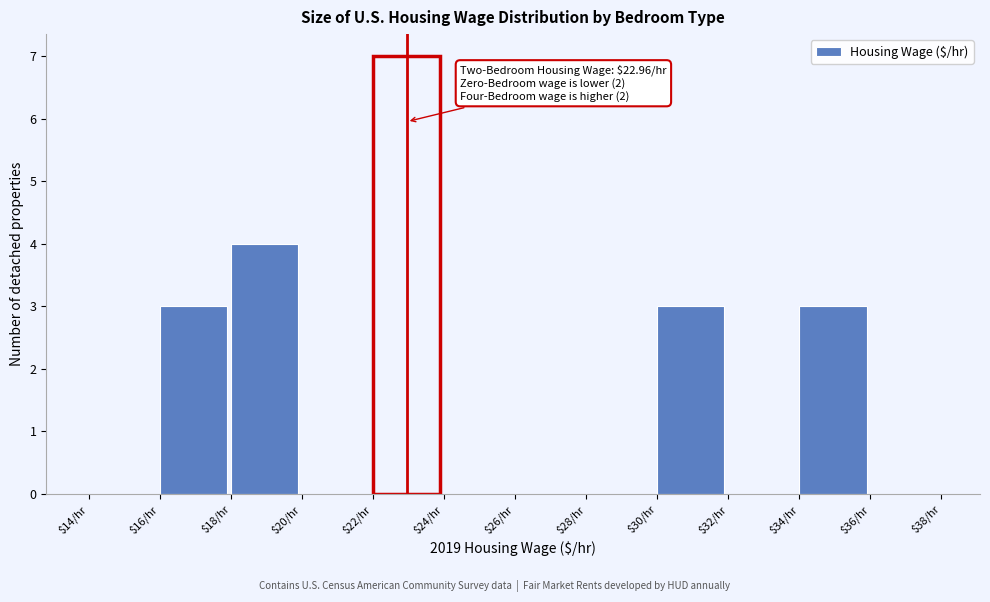

Over which range of the x-axis is the bar tallest?

22 to 24